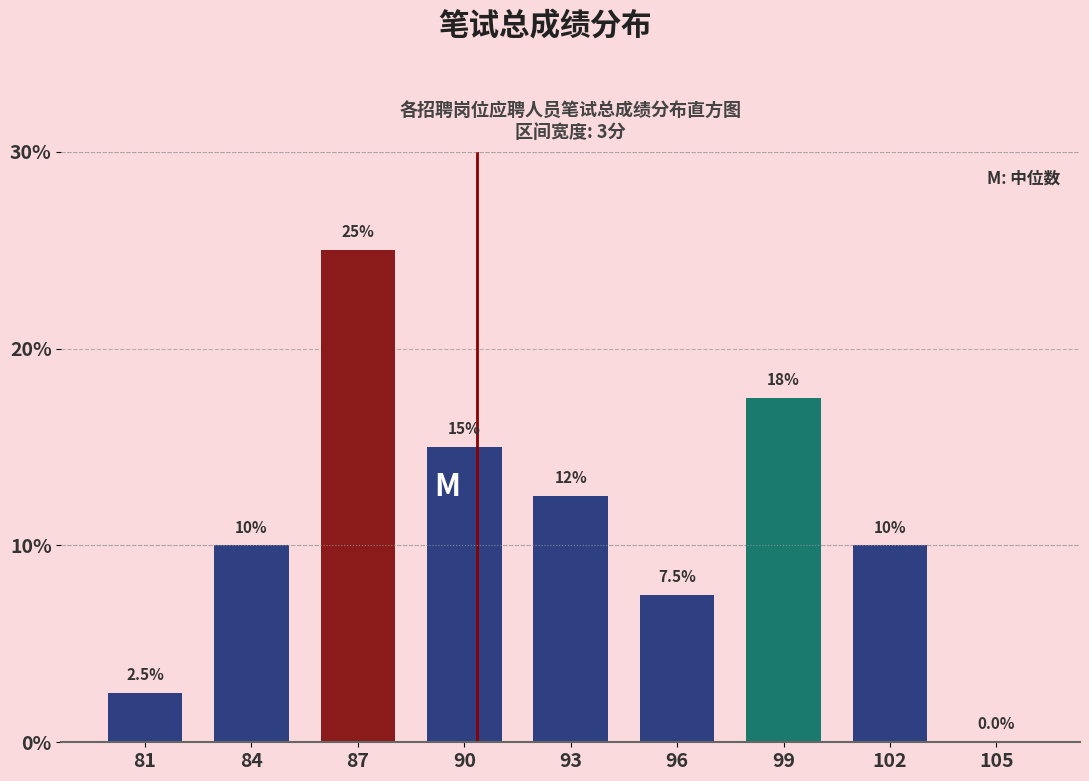

Reading left to right, list all the values displayed in this chart.

81=2.5	84=10.0	87=25.0	90=15.0	93=12.5	96=7.5	99=17.5	102=10.0	105=0.0